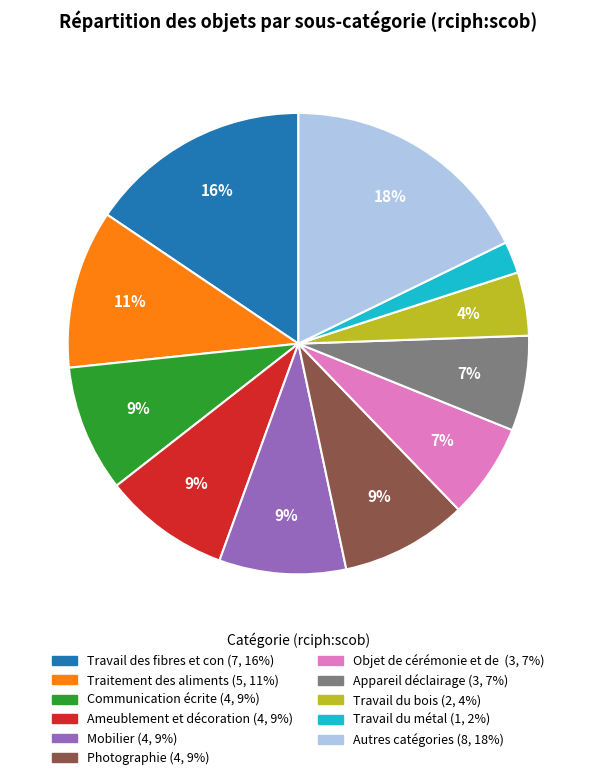

To the nearest percent, what is the difference between the largest and smallest slice percentages?

16%